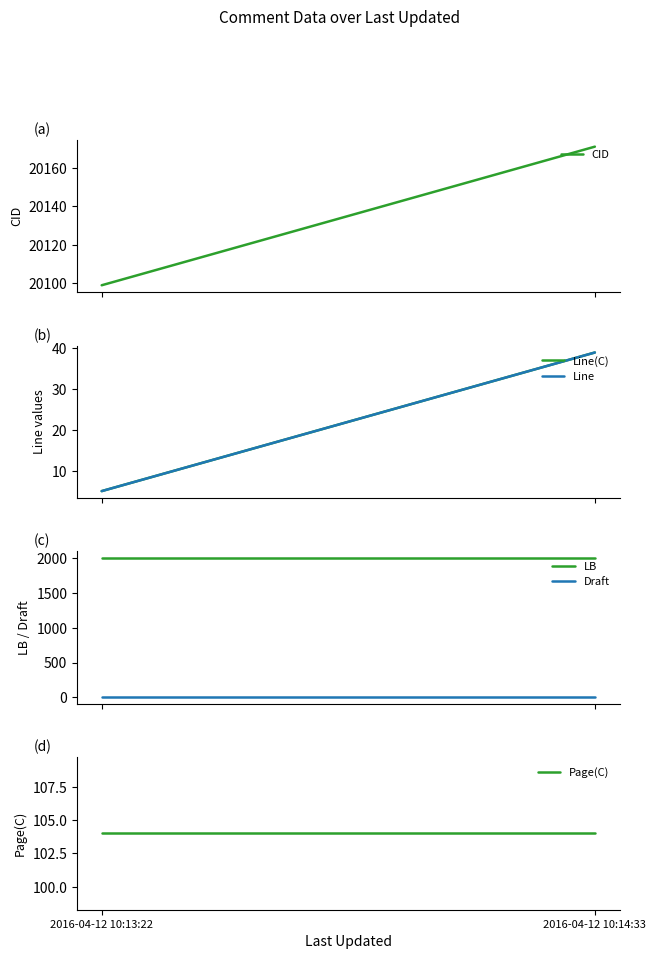

Between 2016-04-12 10:13:22 and 2016-04-12 10:14:33, which is larger?

2016-04-12 10:14:33